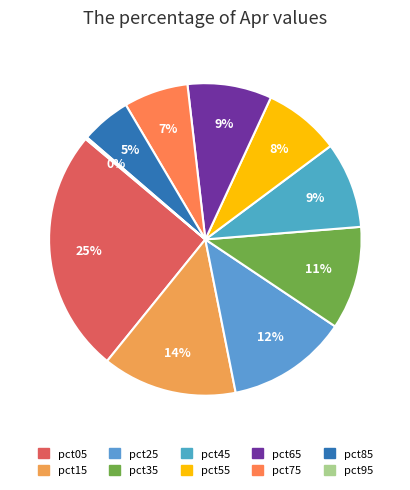

True or false: pct55 accounts for 15% of the total.

False